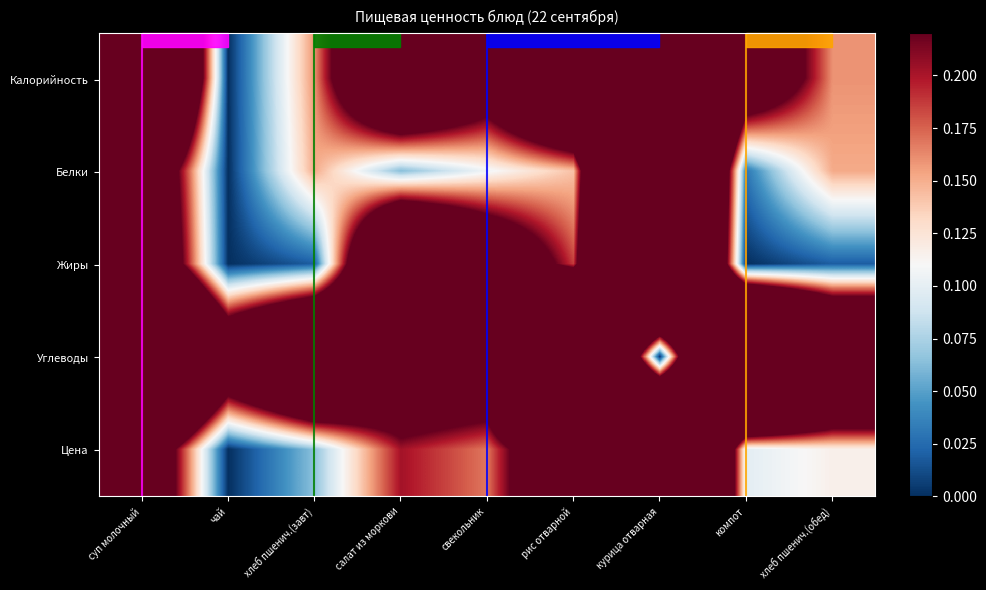

Reading right to left, list all the values displayed in this chart.

Калорийность: хлеб пшенич.(обед)=0.2	компот=0.3	курица отварная=1.0	рис отварной=0.5	свекольник=0.3	салат из моркови=0.5	хлеб пшенич.(завт)=0.2	чай=0.0	суп молочный=0.8
Белки: хлеб пшенич.(обед)=0.2	компот=0.0	курица отварная=1.0	рис отварной=0.1	свекольник=0.1	салат из моркови=0.1	хлеб пшенич.(завт)=0.2	чай=0.0	суп молочный=0.4
Жиры: хлеб пшенич.(обед)=0.0	компот=0.0	курица отварная=1.0	рис отварной=0.2	свекольник=0.3	салат из моркови=0.6	хлеб пшенич.(завт)=0.0	чай=0.0	суп молочный=0.4
Углеводы: хлеб пшенич.(обед)=0.6	компот=1.0	курица отварная=0.0	рис отварной=1.0	свекольник=0.3	салат из моркови=0.3	хлеб пшенич.(завт)=0.6	чай=0.4	суп молочный=0.9
Цена: хлеб пшенич.(обед)=0.1	компот=0.1	курица отварная=1.0	рис отварной=0.4	свекольник=0.2	салат из моркови=0.2	хлеб пшенич.(завт)=0.1	чай=0.0	суп молочный=0.4